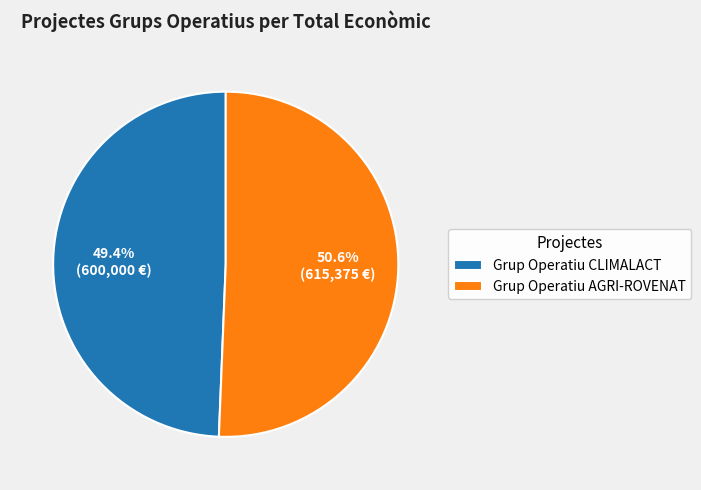

Which category has the biggest portion of the pie?

Grup Operatiu AGRI-ROVENAT